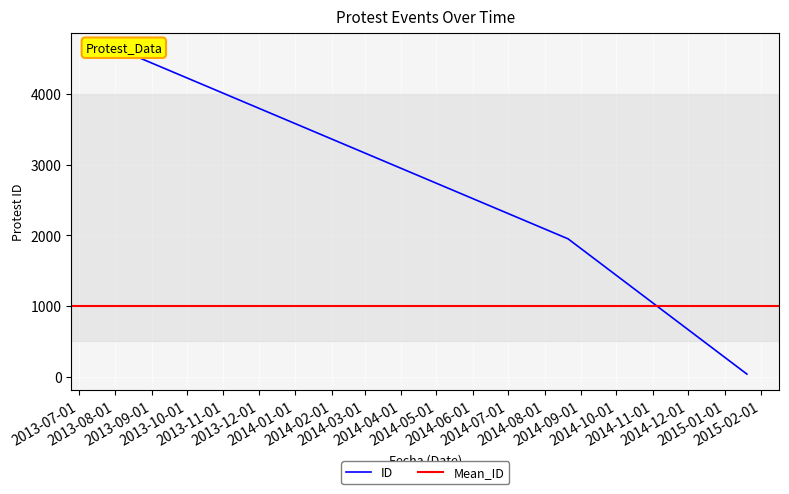

Does the chart display data point markers on the line(s)?

No